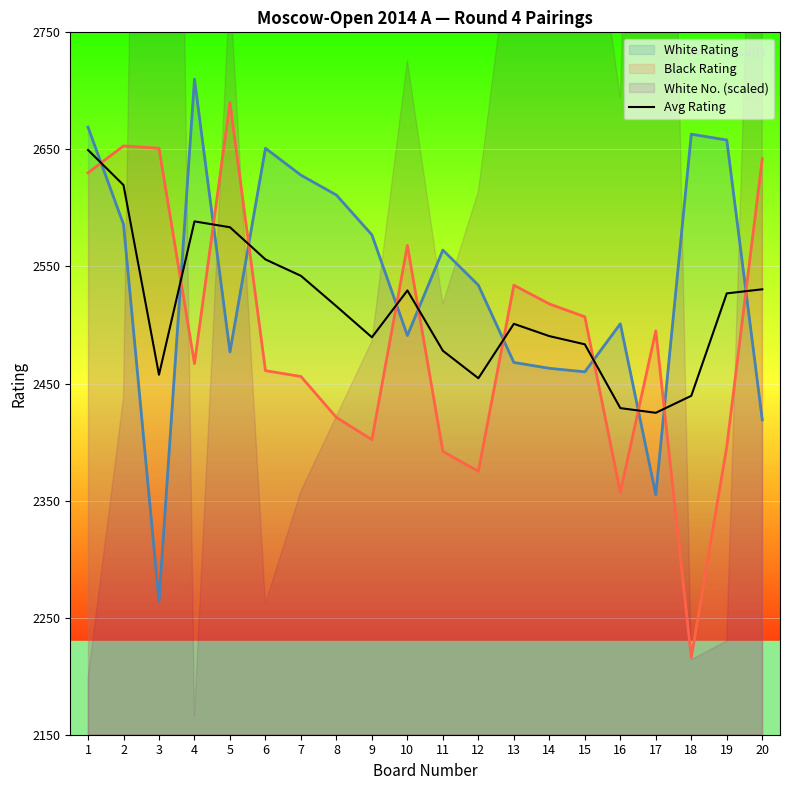

Where do White Rating and Black Rating first cross each other?

1 and 2